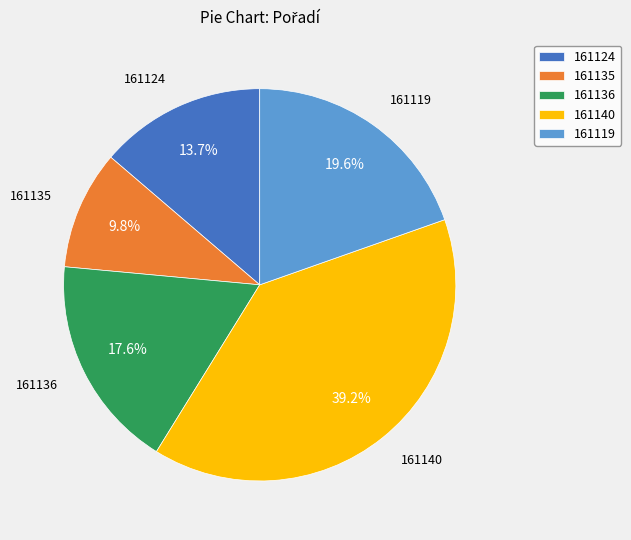

To the nearest percent, what percentage of the pie is 161135?

10%